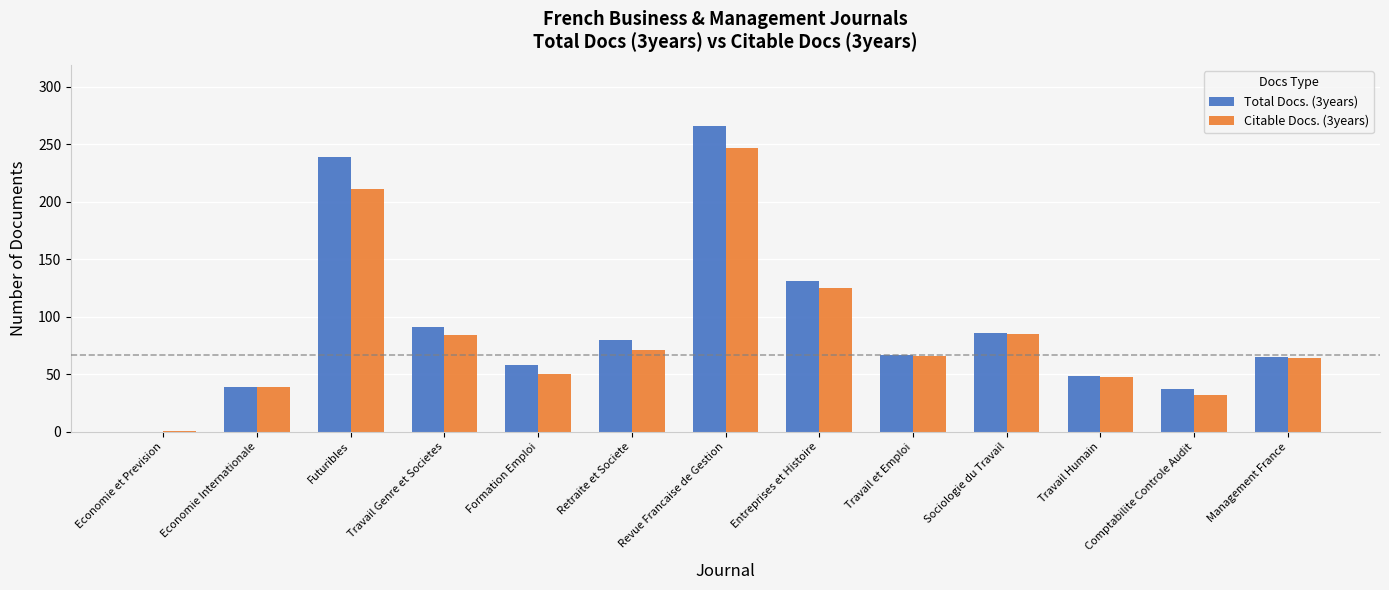

Where does the Total Docs. (3years) series first go above 67?

Futuribles